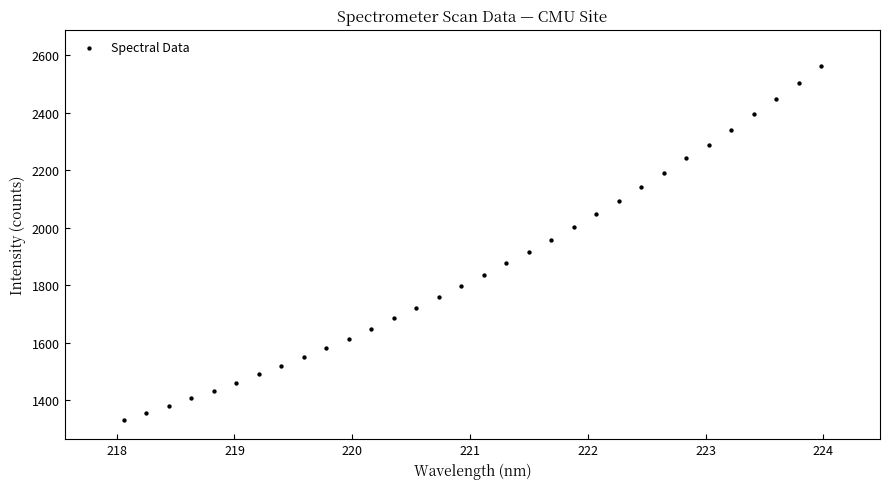

What is the range of Y values (max minus min)?

1231.7